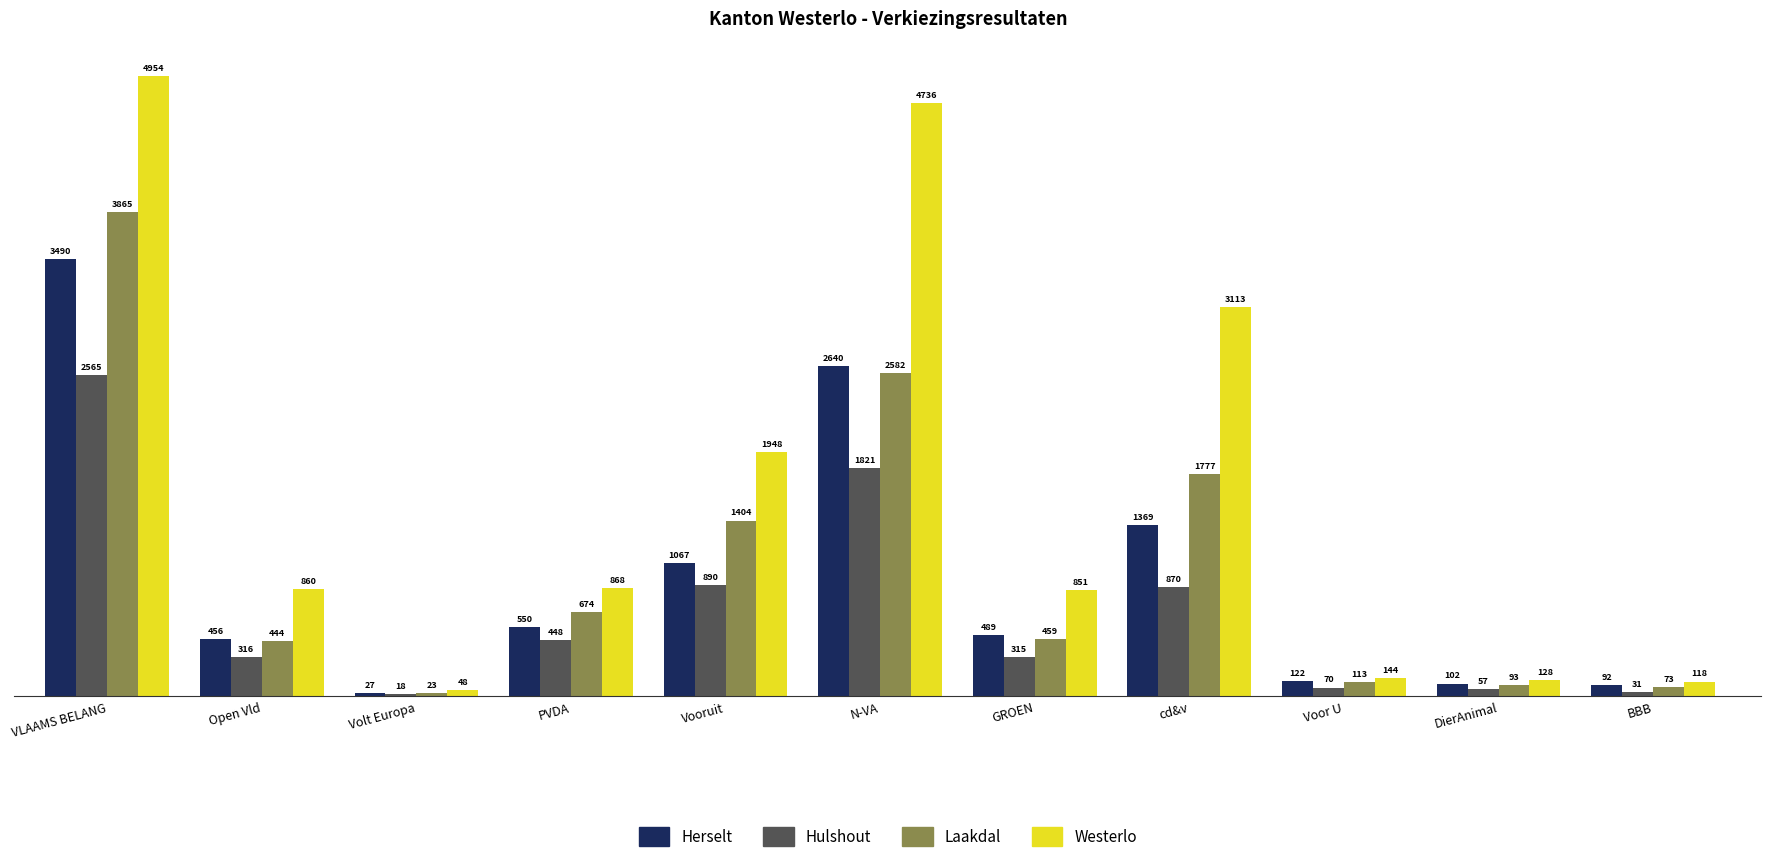

Reading left to right, list all the values displayed in this chart.

Herselt: VLAAMS BELANG=3490	Open Vld=456	Volt Europa=27	PVDA=550	Vooruit=1067	N-VA=2640	GROEN=489	cd&v=1369	Voor U=122	DierAnimal=102	BBB=92
Hulshout: VLAAMS BELANG=2565	Open Vld=316	Volt Europa=18	PVDA=448	Vooruit=890	N-VA=1821	GROEN=315	cd&v=870	Voor U=70	DierAnimal=57	BBB=31
Laakdal: VLAAMS BELANG=3865	Open Vld=444	Volt Europa=23	PVDA=674	Vooruit=1404	N-VA=2582	GROEN=459	cd&v=1777	Voor U=113	DierAnimal=93	BBB=73
Westerlo: VLAAMS BELANG=4954	Open Vld=860	Volt Europa=48	PVDA=868	Vooruit=1948	N-VA=4736	GROEN=851	cd&v=3113	Voor U=144	DierAnimal=128	BBB=118